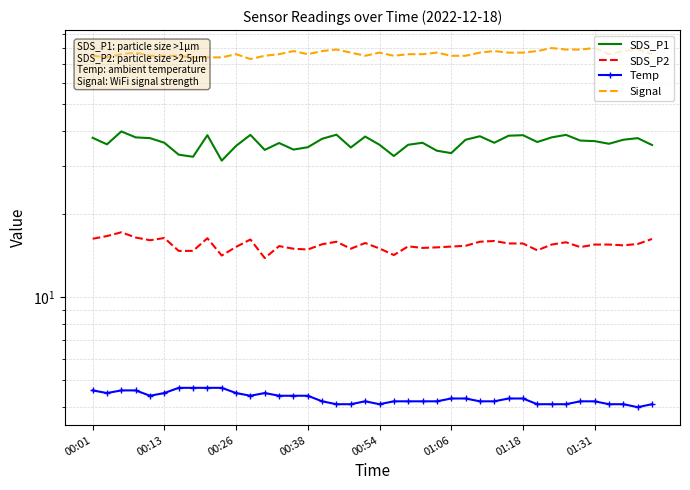

How many values in the SDS_P1 series are below 36?

15